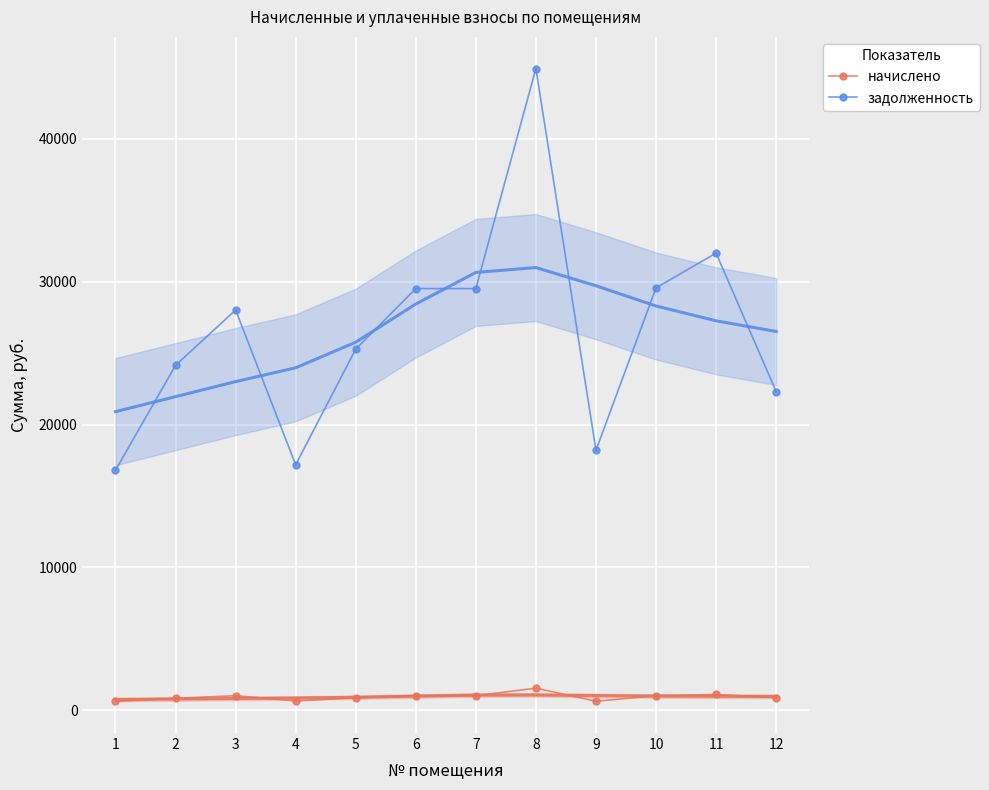

Reading left to right, transcribe all the data shown in this chart.

начислено: 616.3	829.4	1014.1	646.5	868.5	1014.1	1014.1	1543.3	625.1	1015.9	1099.3	880.9
задолженность: 16803.8	24147.8	28025.2	17183.8	25285.3	29525.2	29525.2	44934.4	18201.3	29577.1	32007.4	22316.9